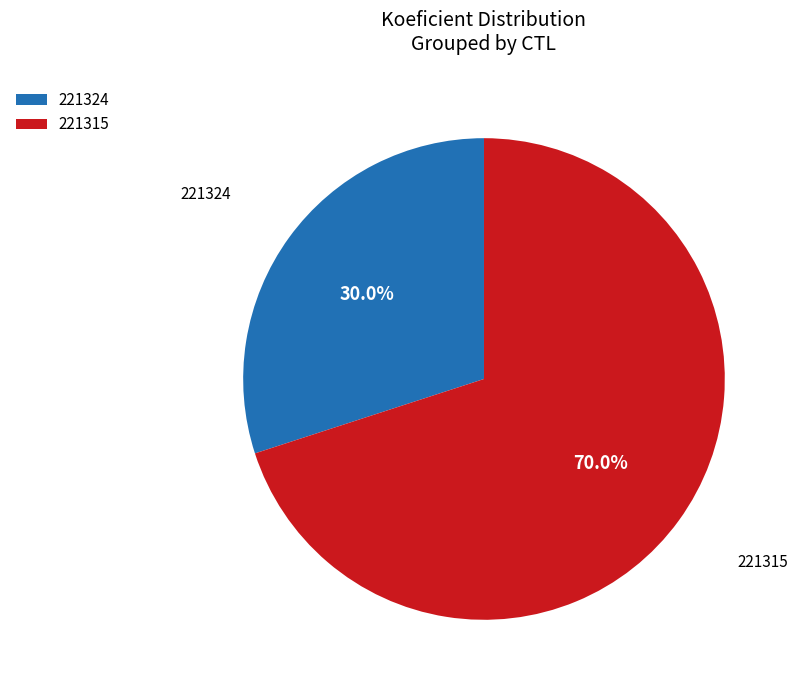

Approximately how many times larger is the value at 221315 compared to 221324?

2.3